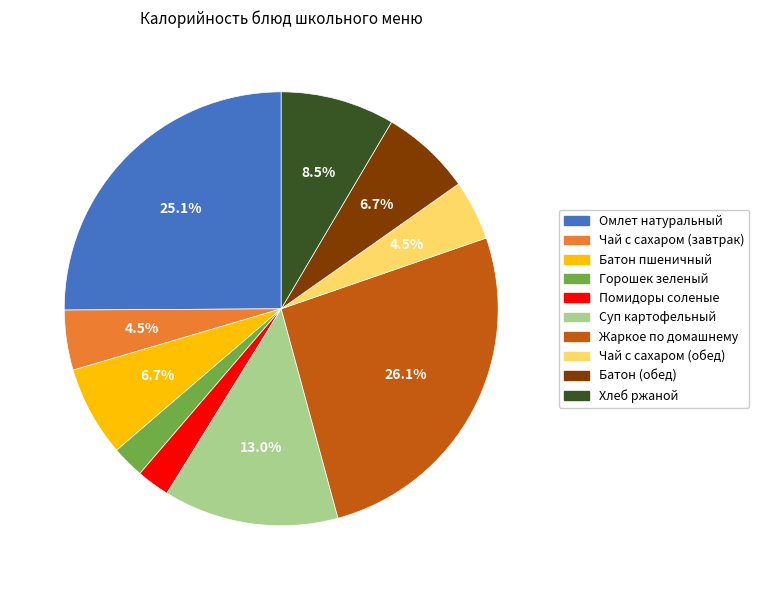

Does any single category account for the majority?

No